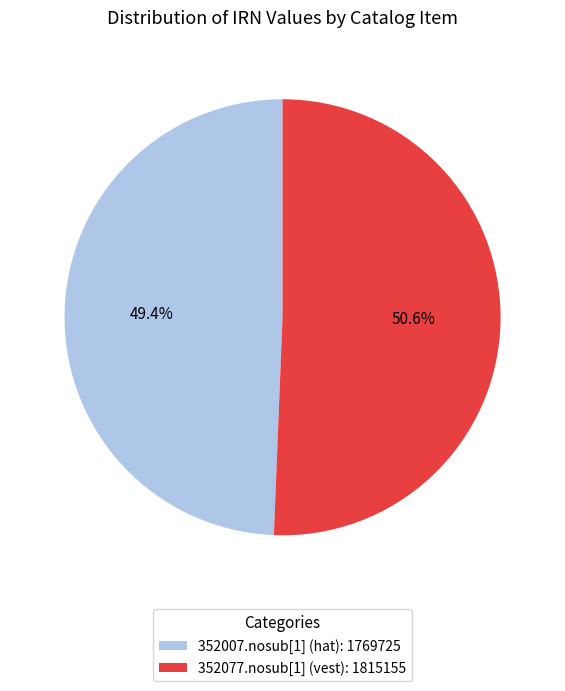

To the nearest percent, what is the average slice percentage?

50%